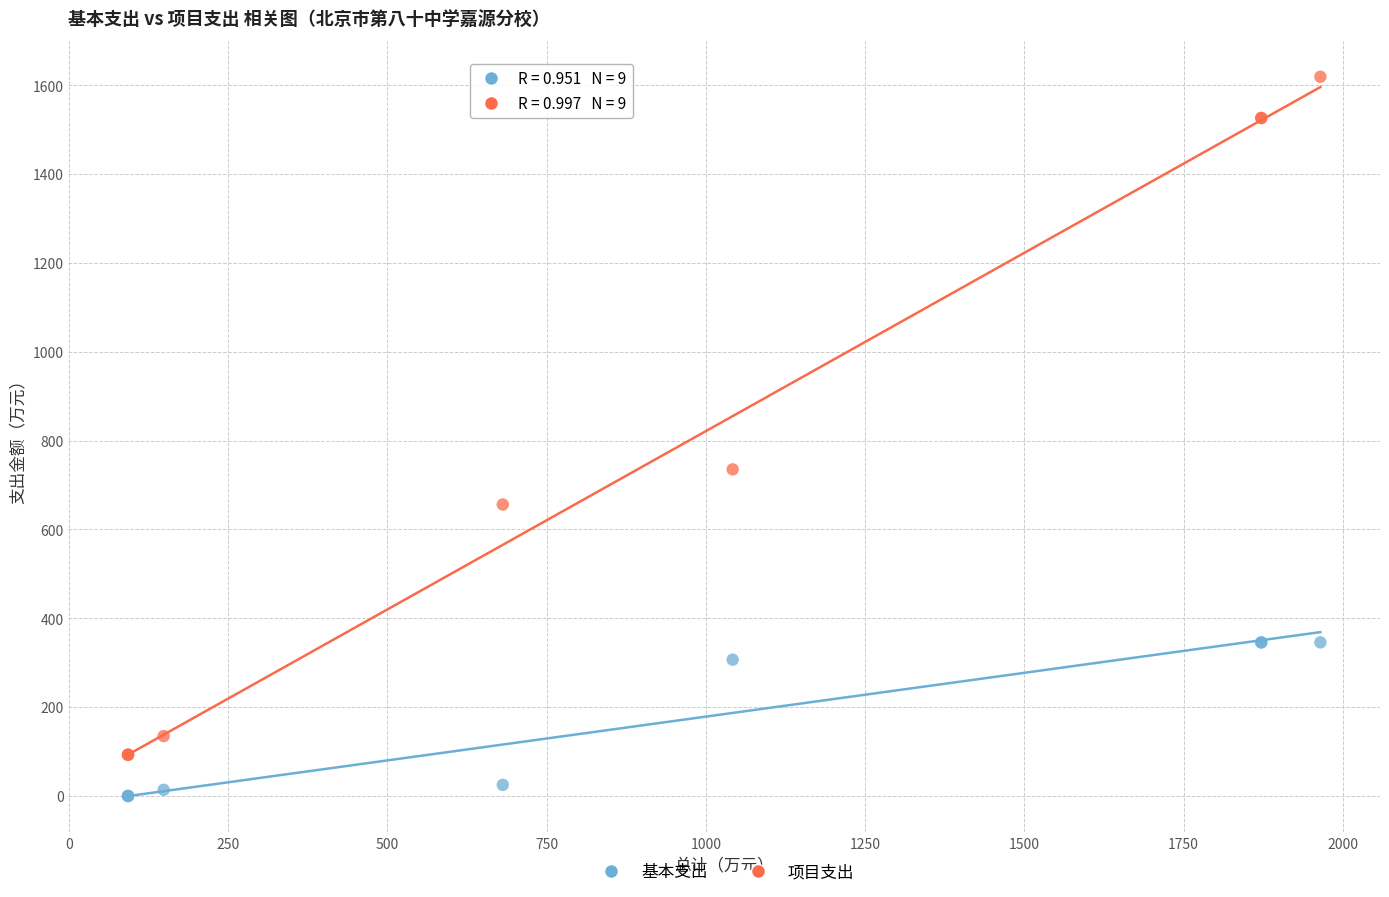

Which series has the widest spread of Y values?

项目支出